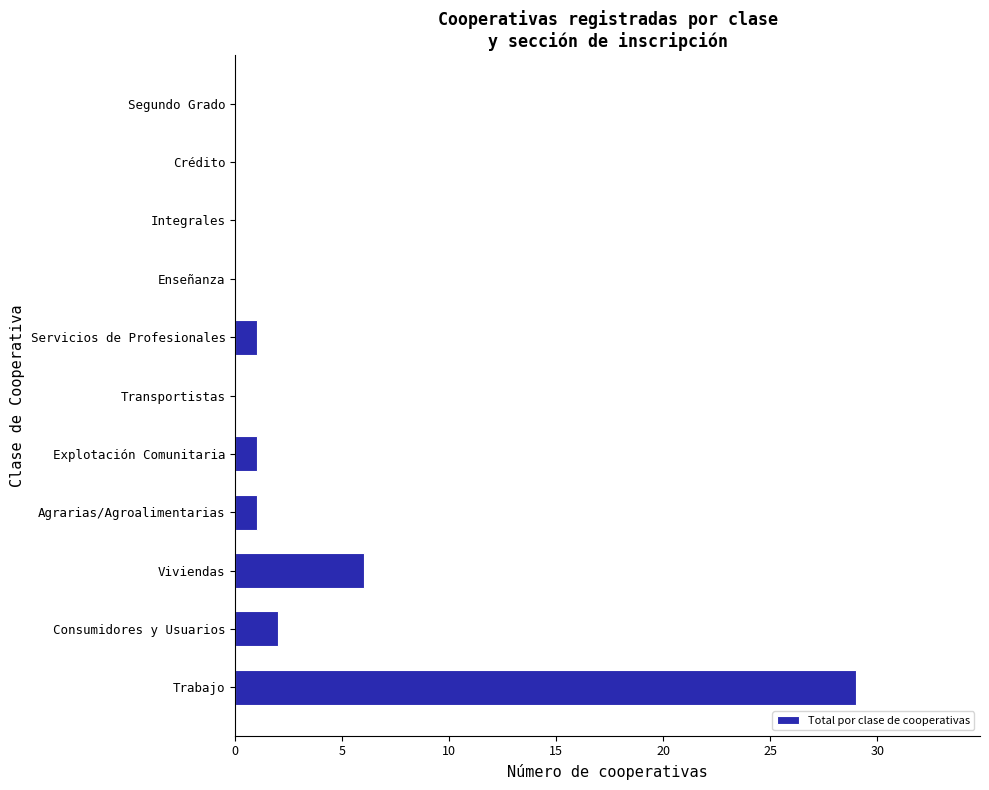

The value at Integrales is 0. True or false?

True